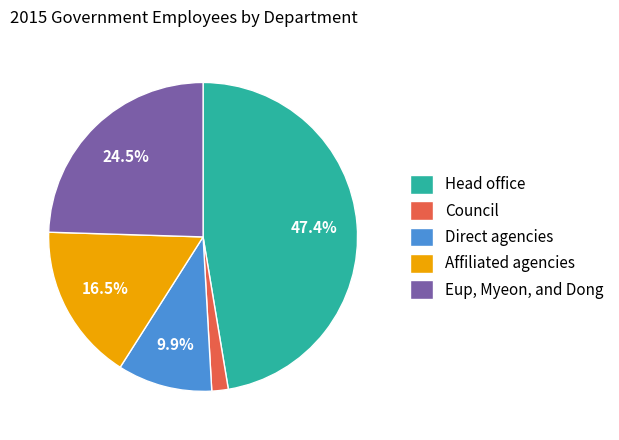

Approximately how many times larger is the value at Eup, Myeon, and Dong compared to Head office?

0.5